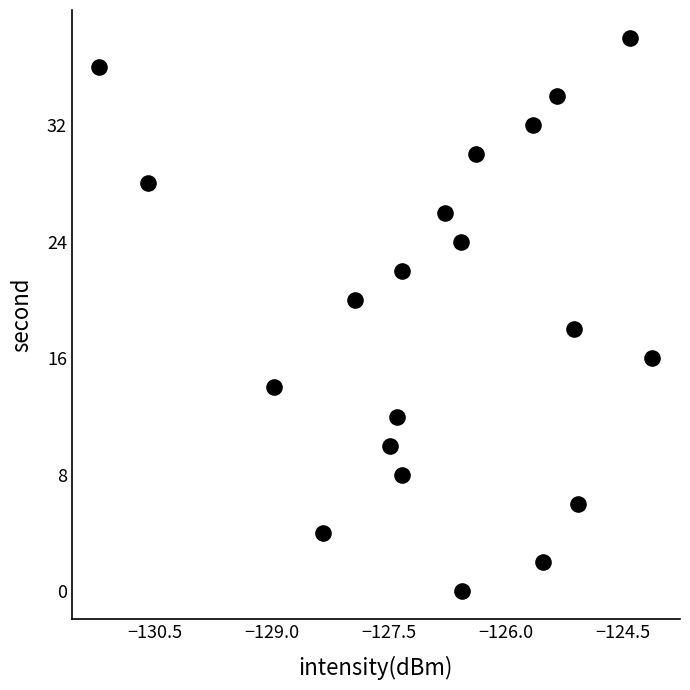

What is the range of Y values (max minus min)?

38